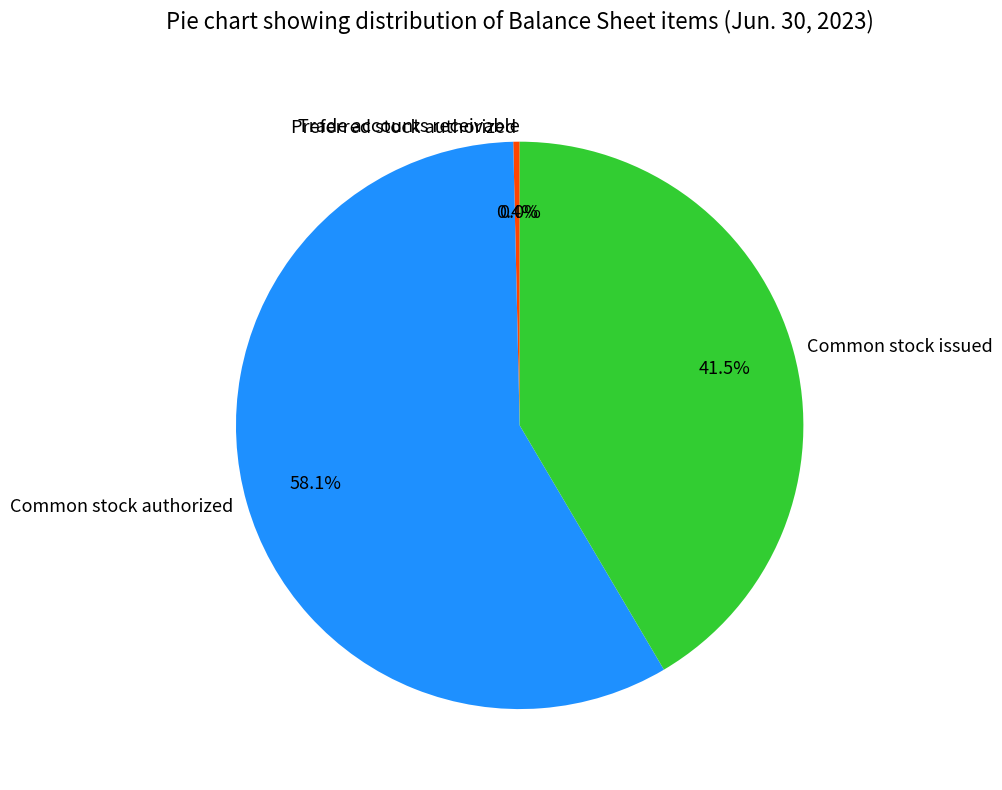

How many slices are in this pie chart?

4